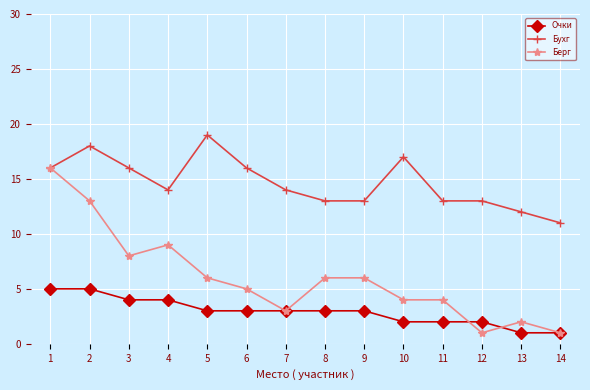

At which category does Берг reach its first local peak?

4